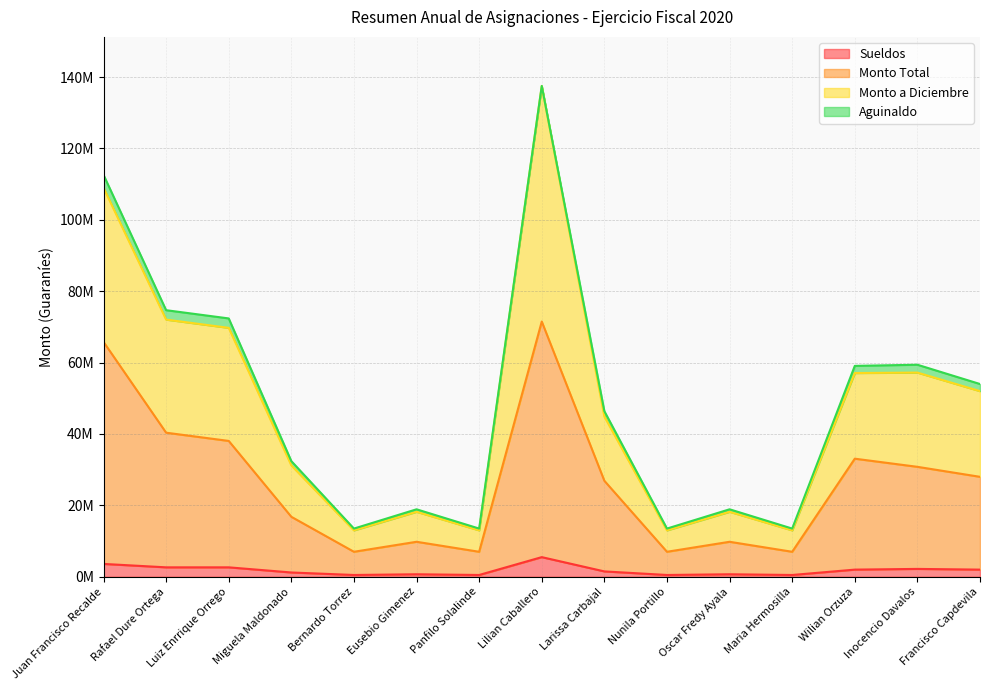

True or false: Sueldos and Monto Total cross at least once.

False